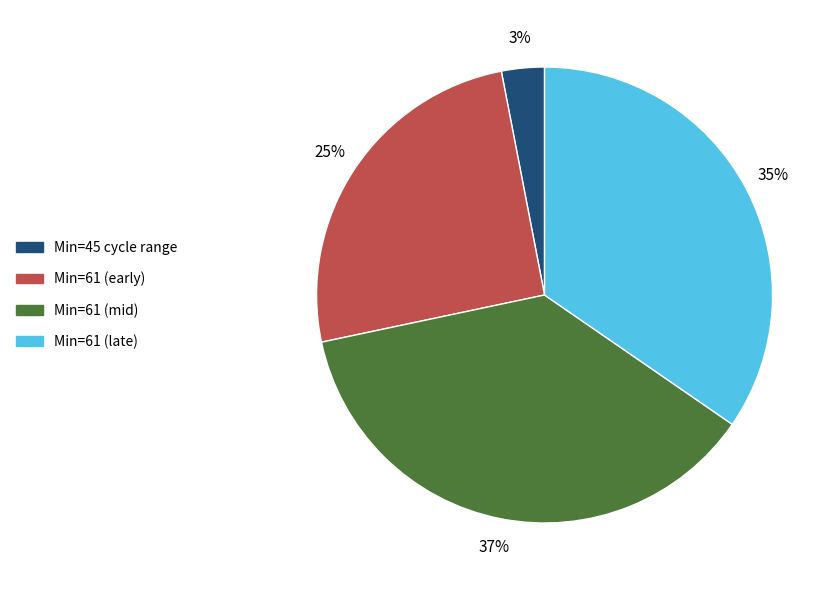

Is there a majority slice in this chart?

No